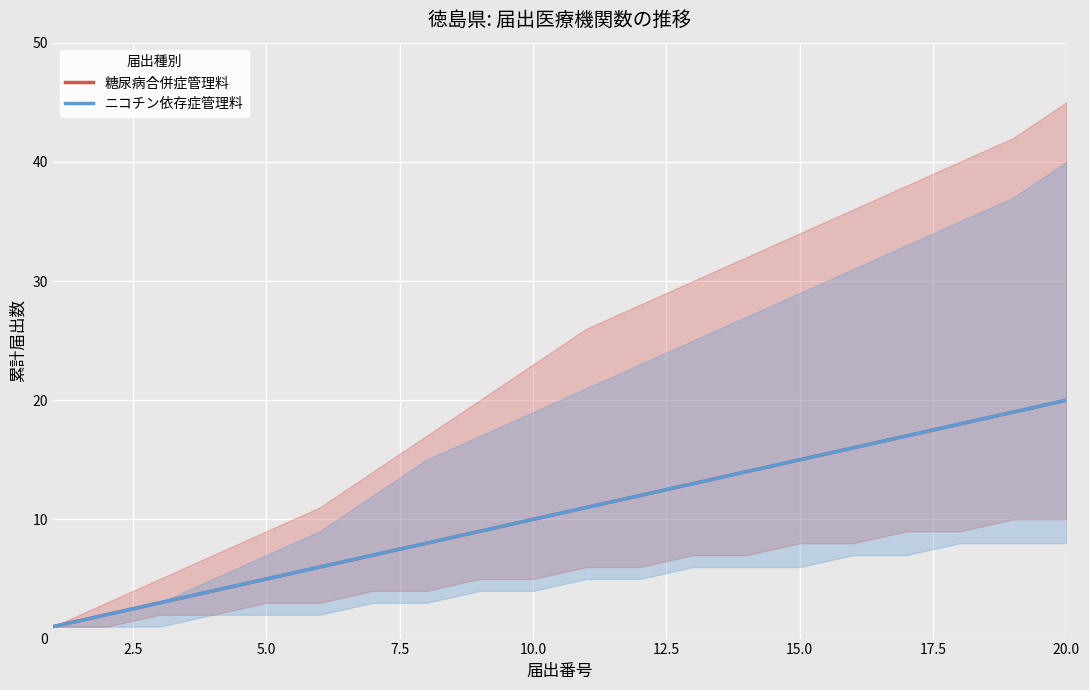

Reading right to left, list all the values displayed in this chart.

糖尿病合併症管理料: 20	19	18	17	16	15	14	13	12	11	10	9	8	7	6	5	4	3	2	1
ニコチン依存症管理料: 20	19	18	17	16	15	14	13	12	11	10	9	8	7	6	5	4	3	2	1